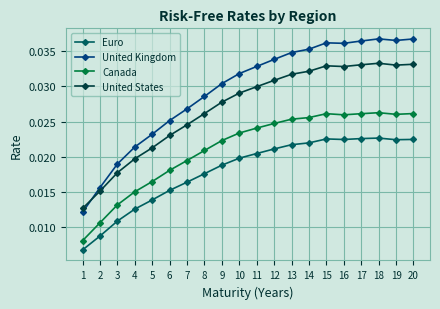

Which series changed the most between 5 and 10?

United Kingdom